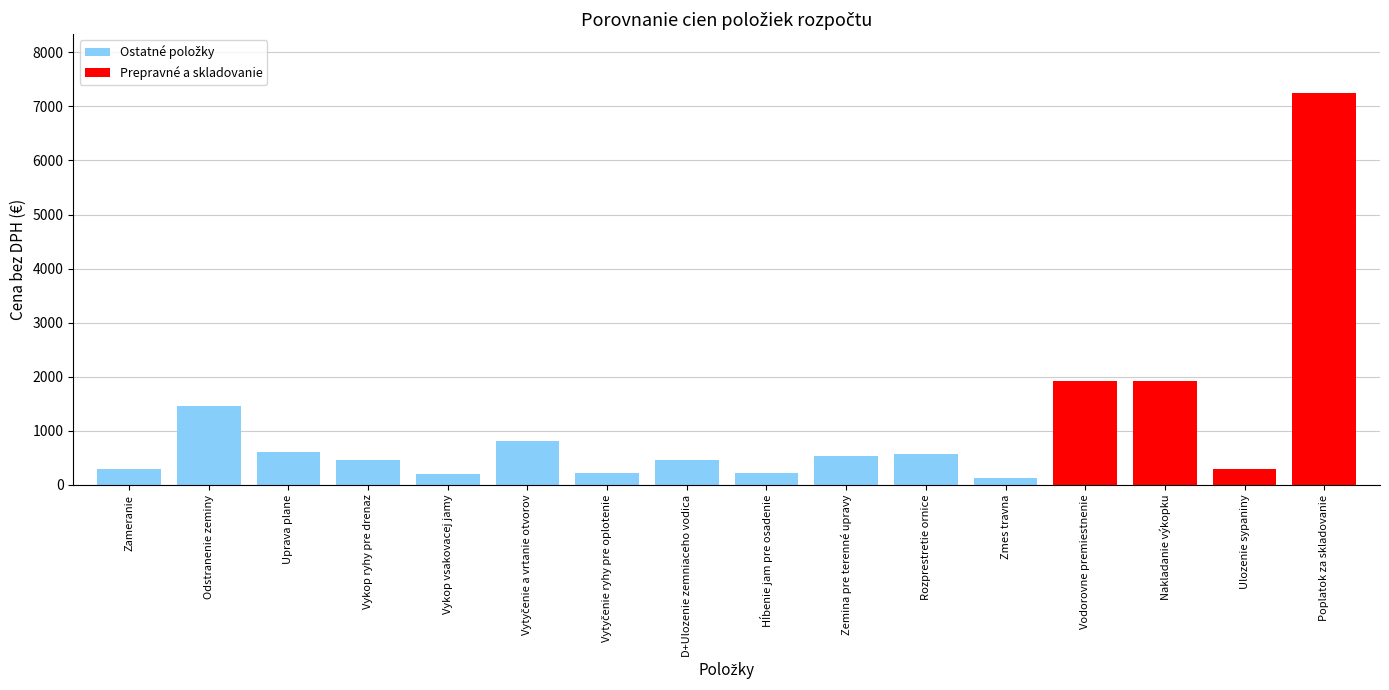

True or false: the data shows 1913.5 at Nakladanie výkopku.

True